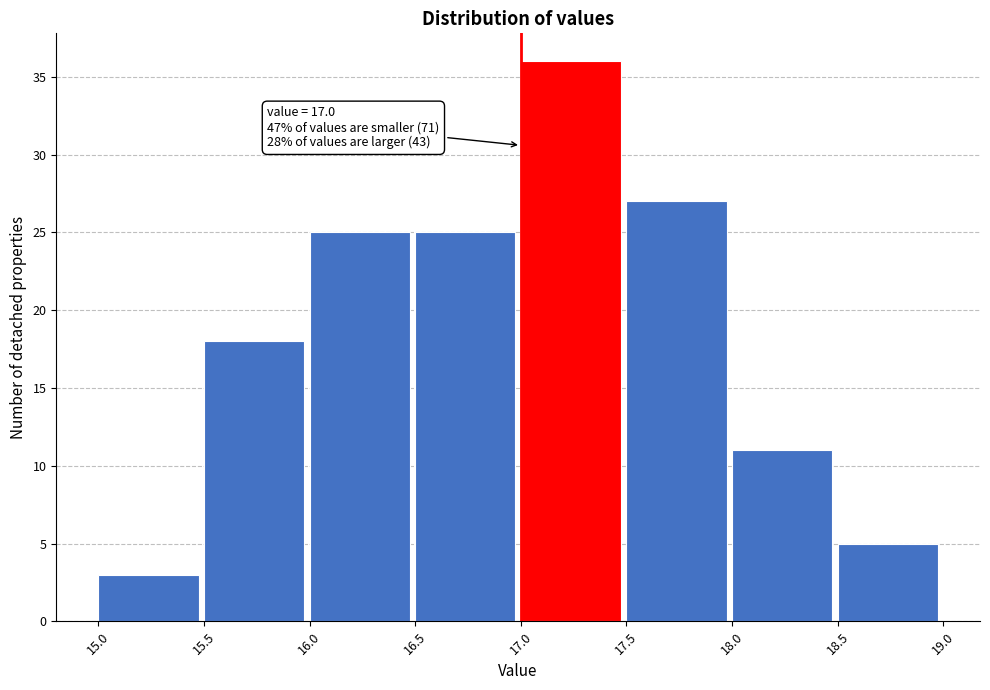

Which range on the x-axis has the tallest bar?

17.0 to 17.5